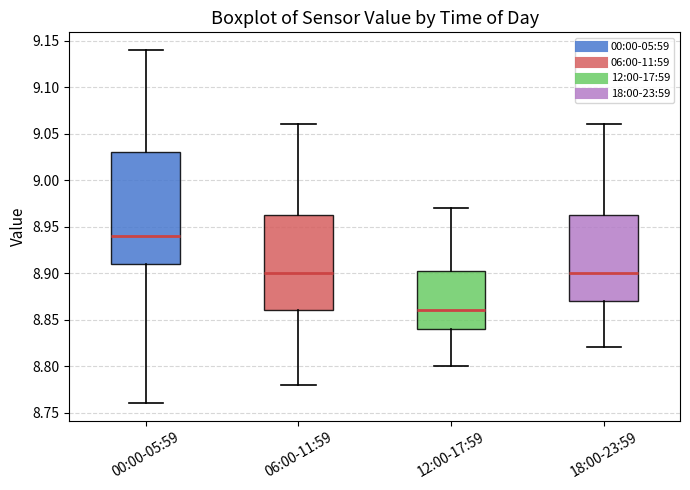

Which box's median line is the lowest?

12:00-17:59